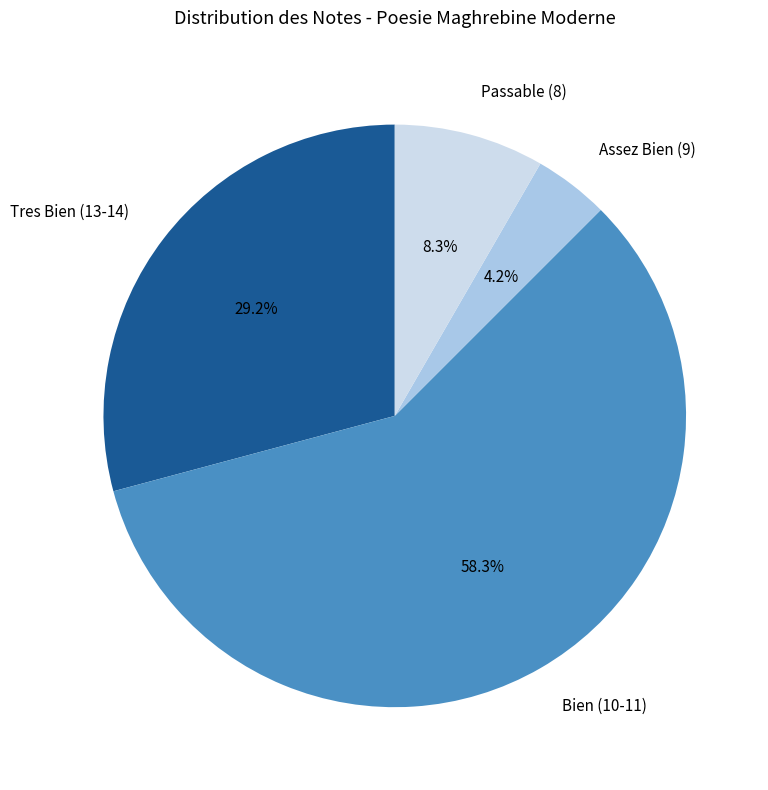

What is the ratio of the value at Assez Bien (9) to the value at Passable (8)?

0.5